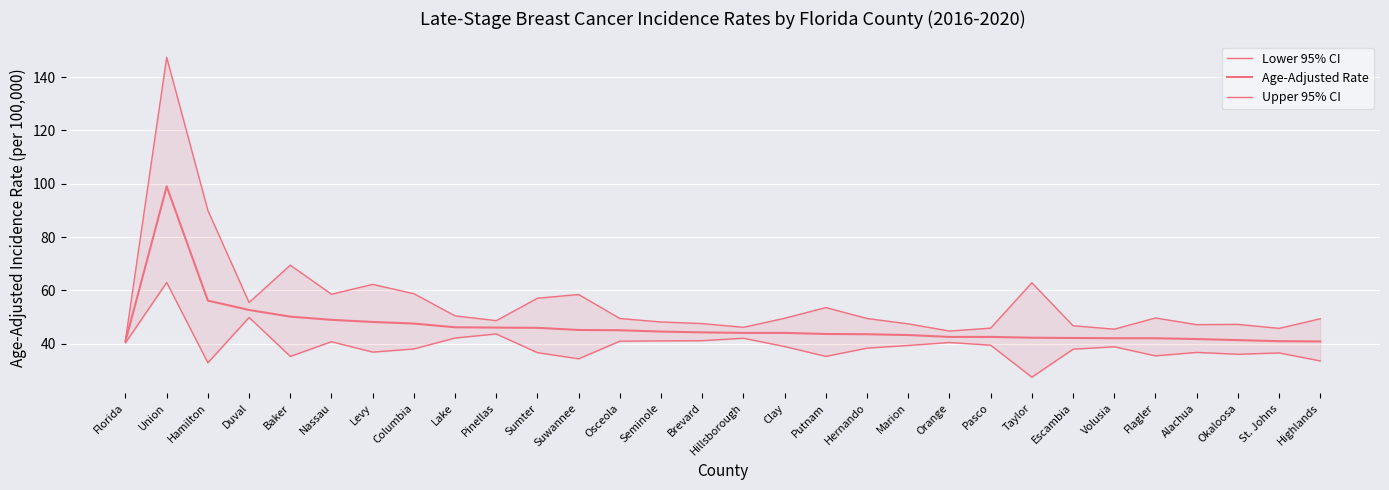

What is the spread (max minus min) of values at Flagler?

14.2